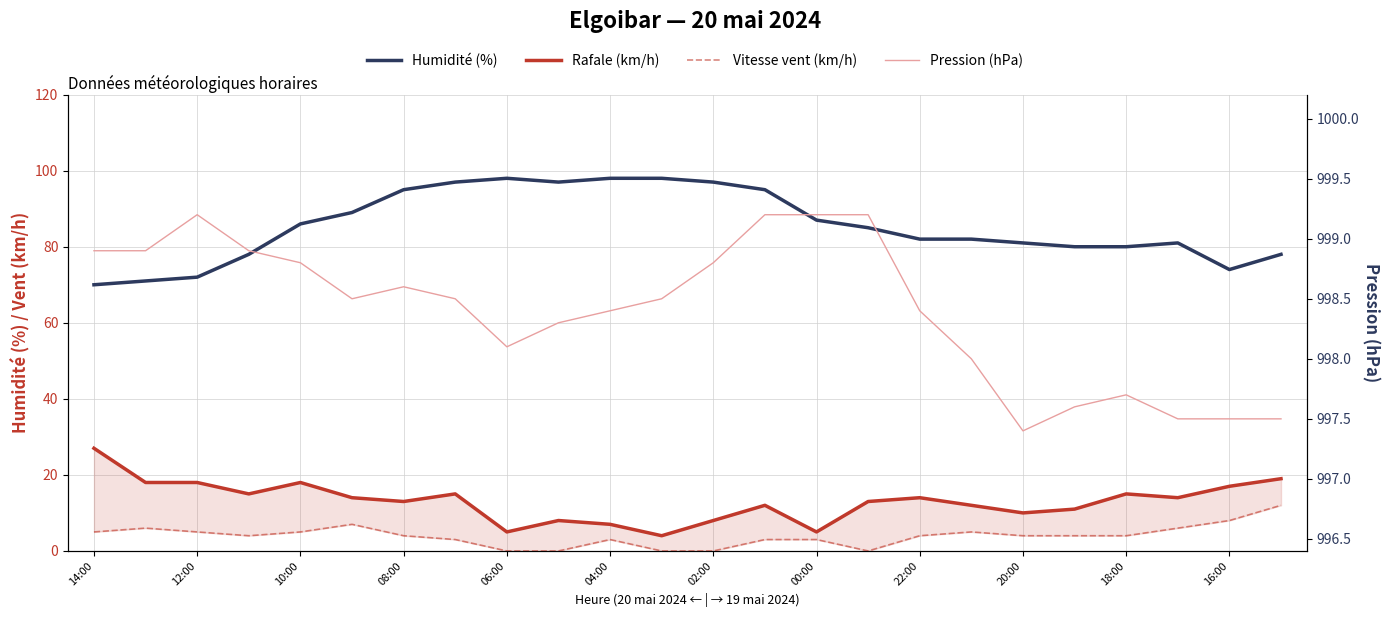

At how many categories does at least one series exceed 145?

24